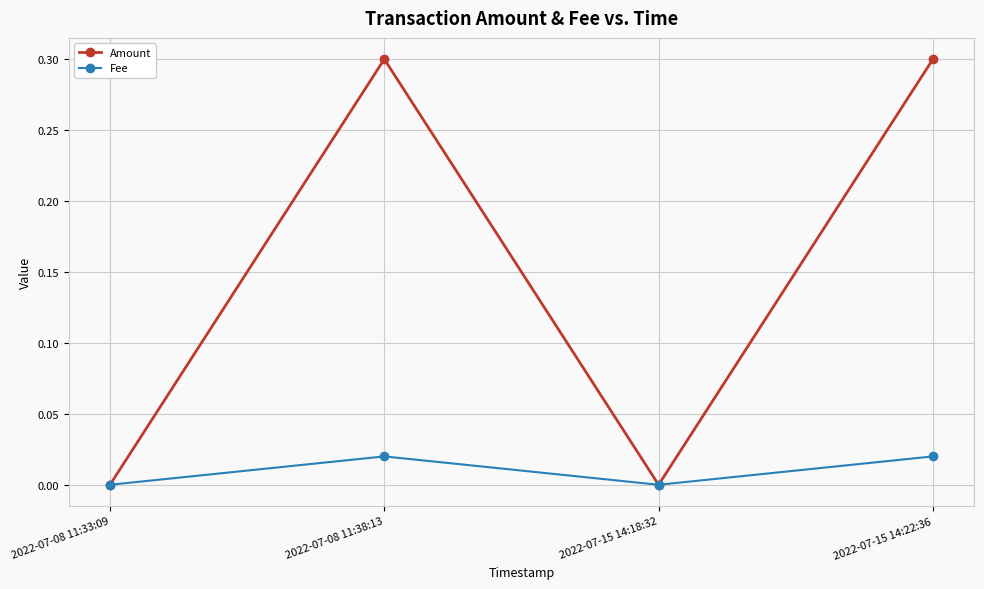

Which series changed the most between 2022-07-08 11:33:09 and 2022-07-15 14:22:36?

Amount